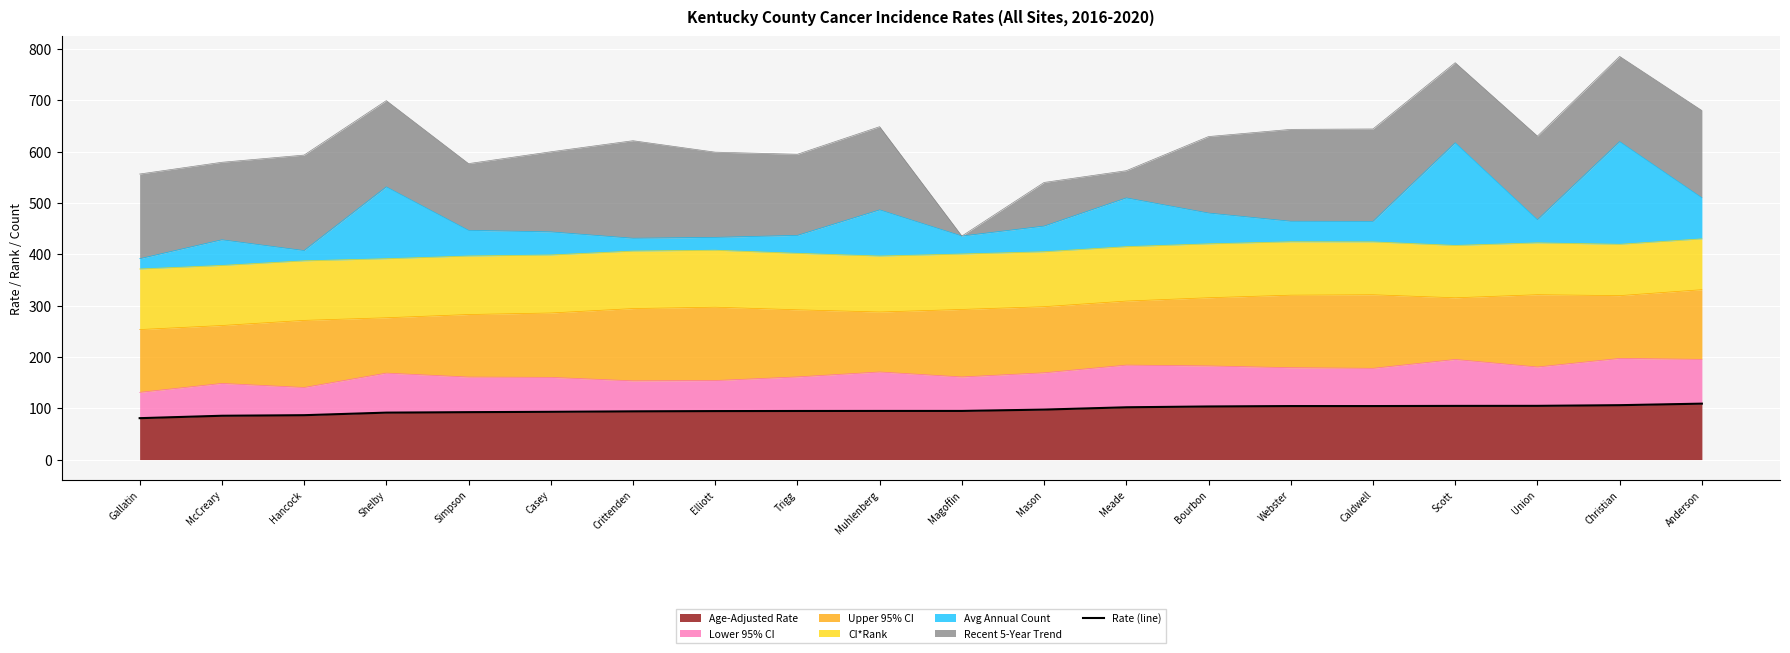

Which label corresponds to the largest value in the chart?

Anderson